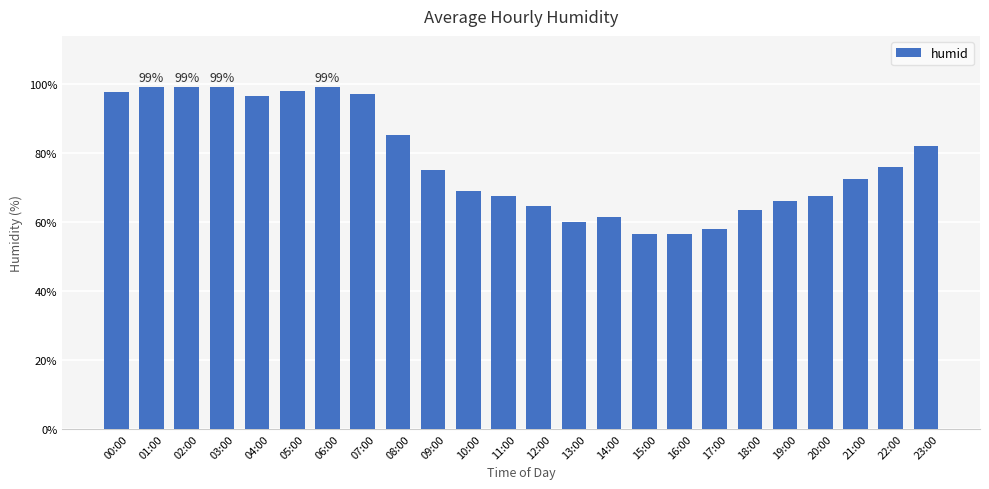

Is it true that the value at 23:00 is 82.0?

True